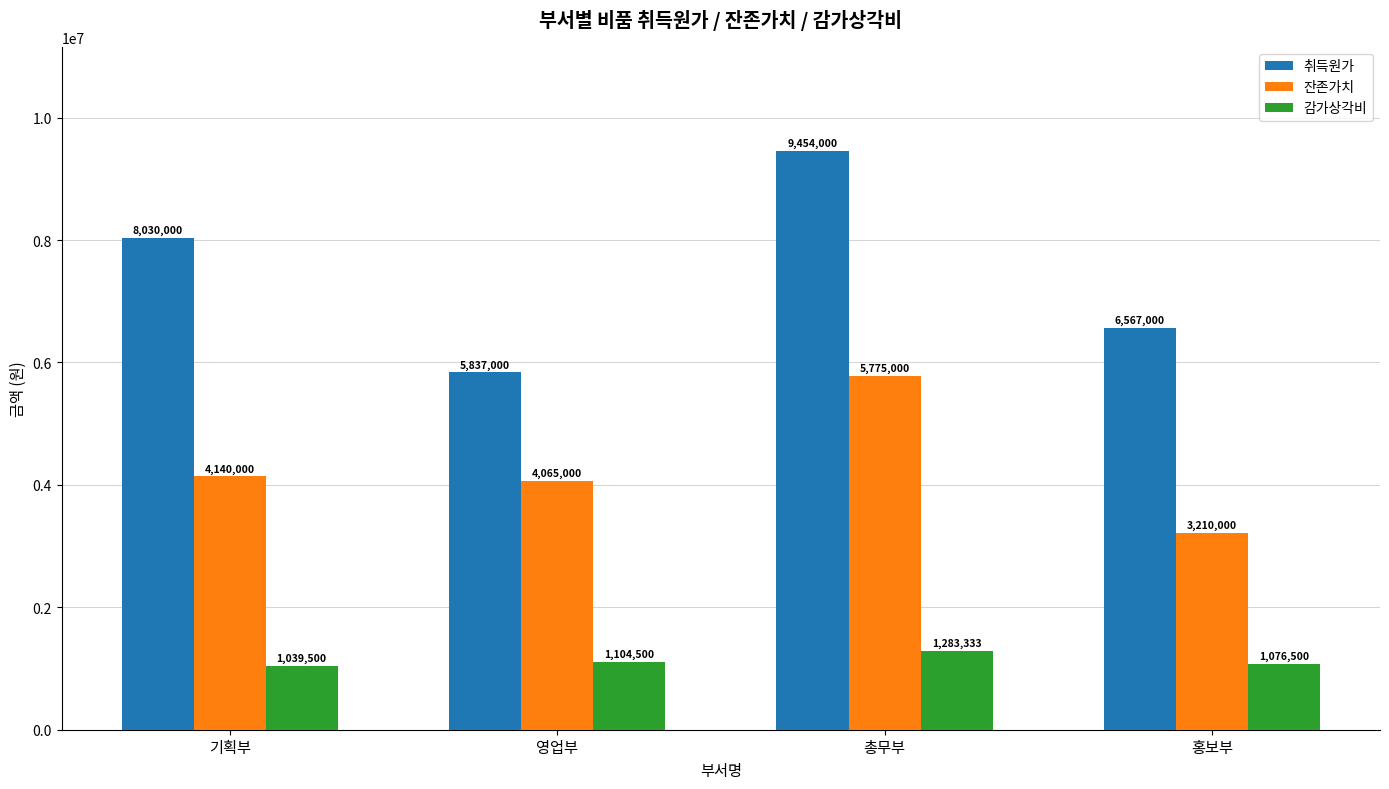

Which series has the largest total across all categories?

취득원가